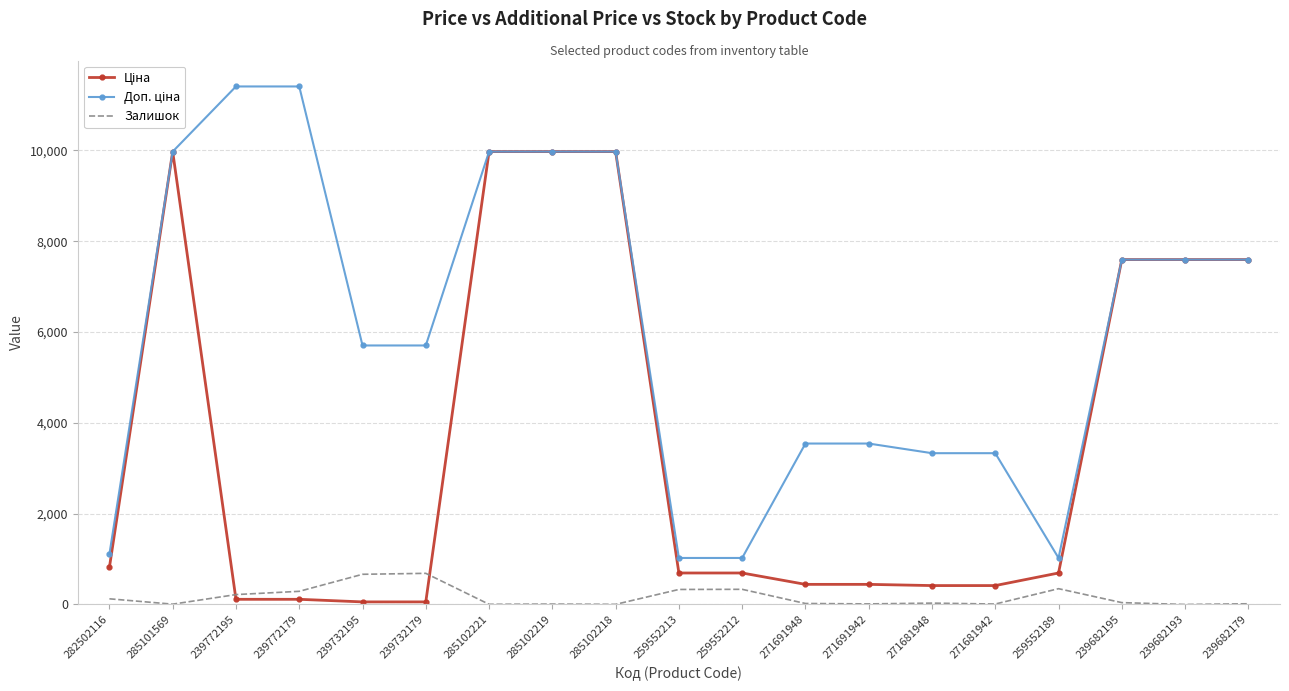

The Залишок series shows 7.0 at 285101569. True or false?

True